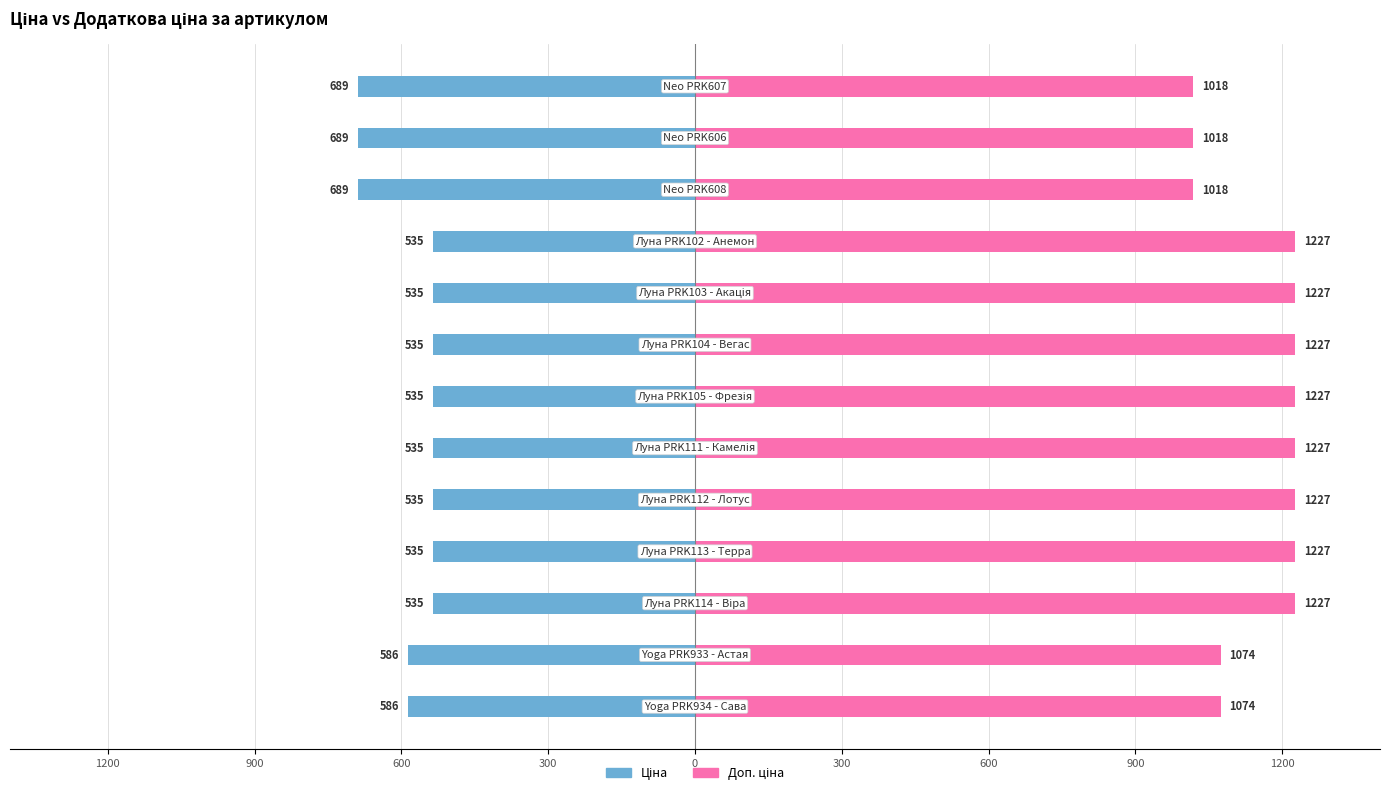

What is the average value of the Доп. ціна series?

1155.3